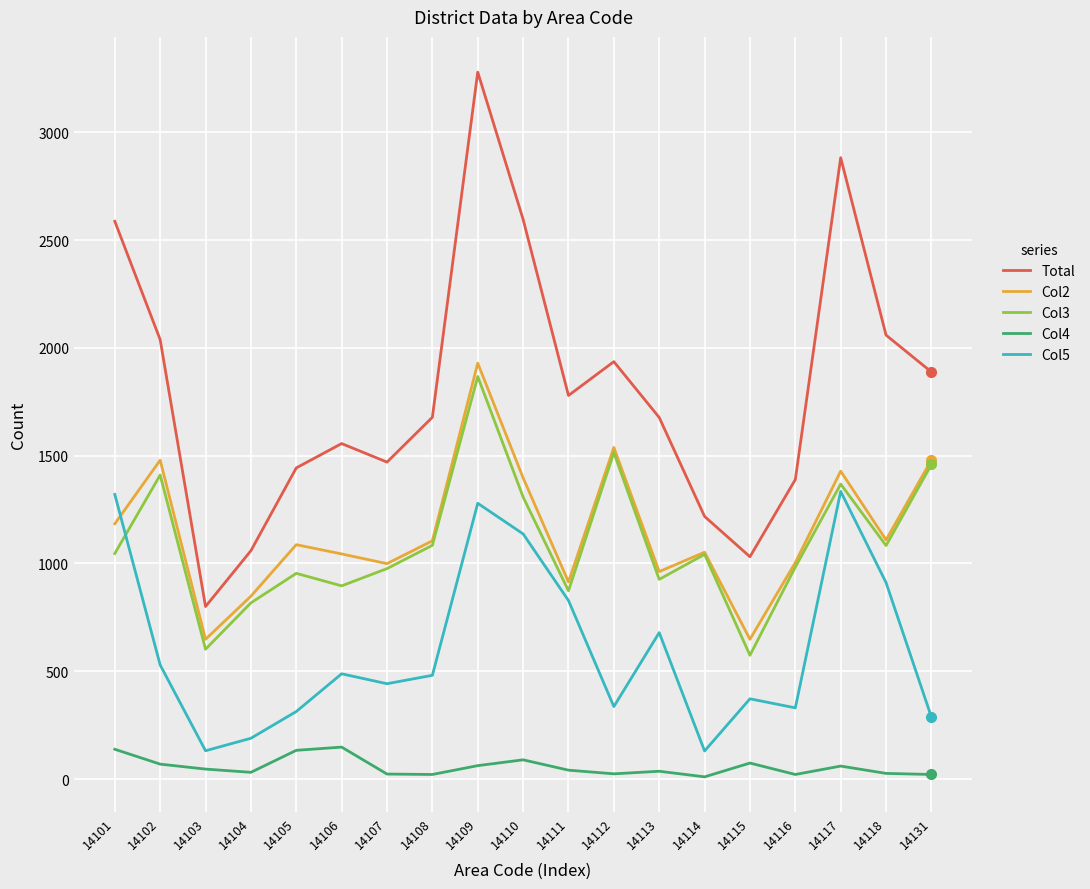

Which series has the largest range (max minus min)?

Total